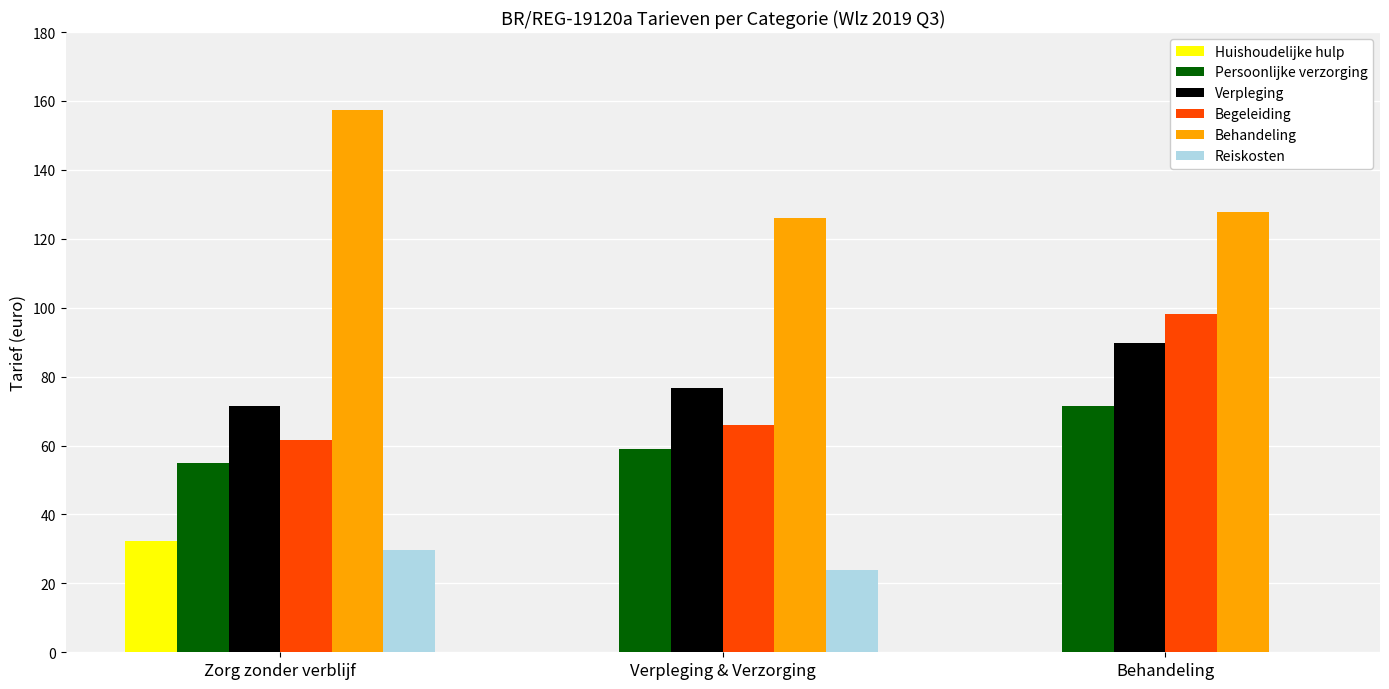

What is the maximum value shown in the chart?

157.3